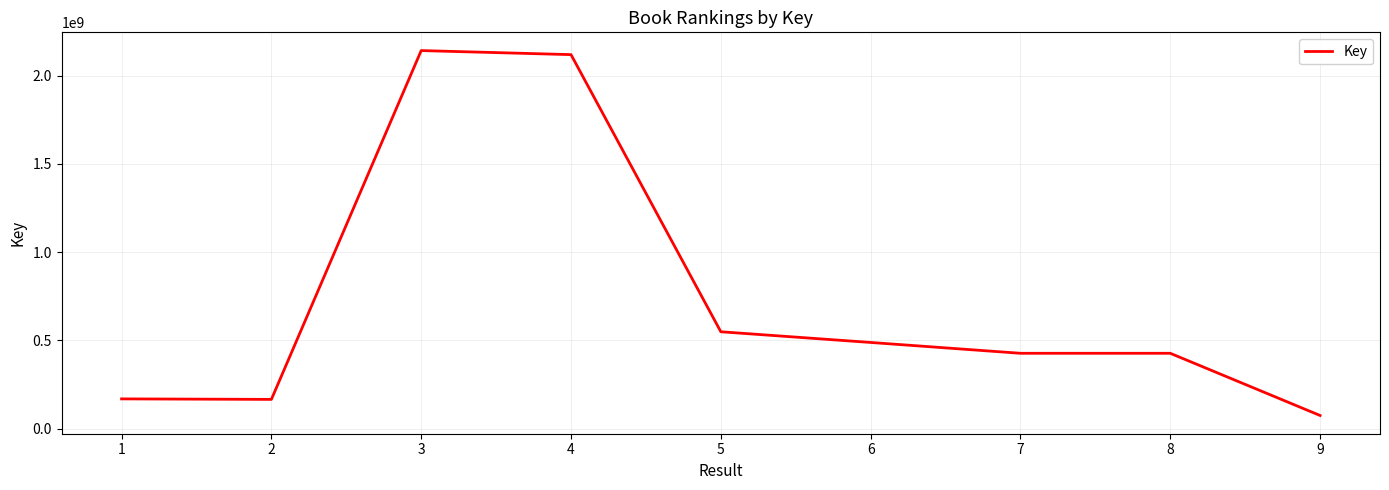

What is the smallest value displayed?

74742268